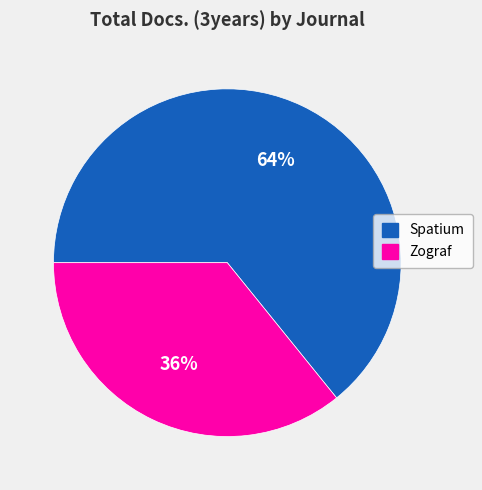

Which has a higher value, Spatium or Zograf?

Spatium